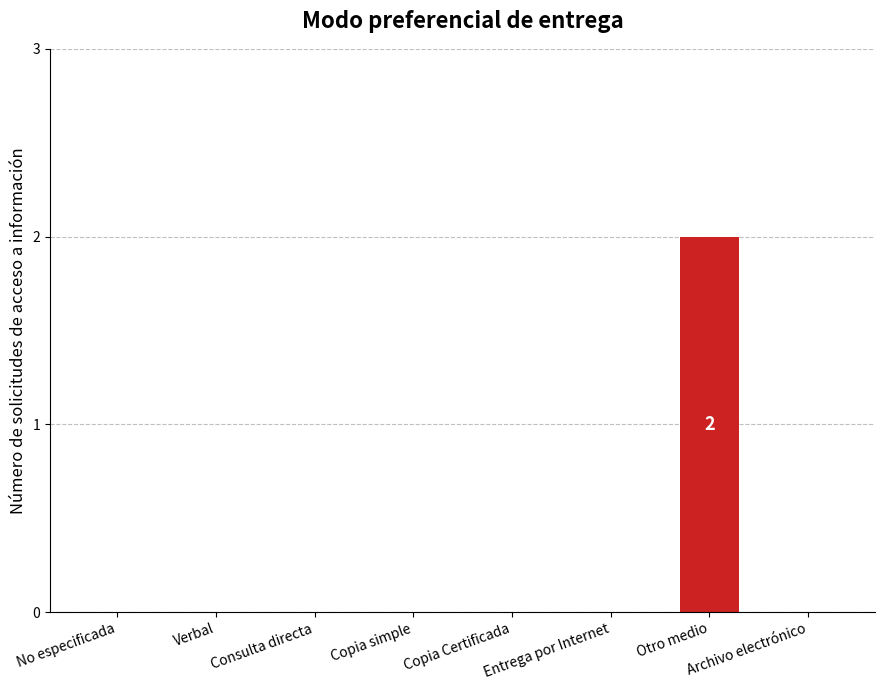

The value at Consulta directa is 1. True or false?

False